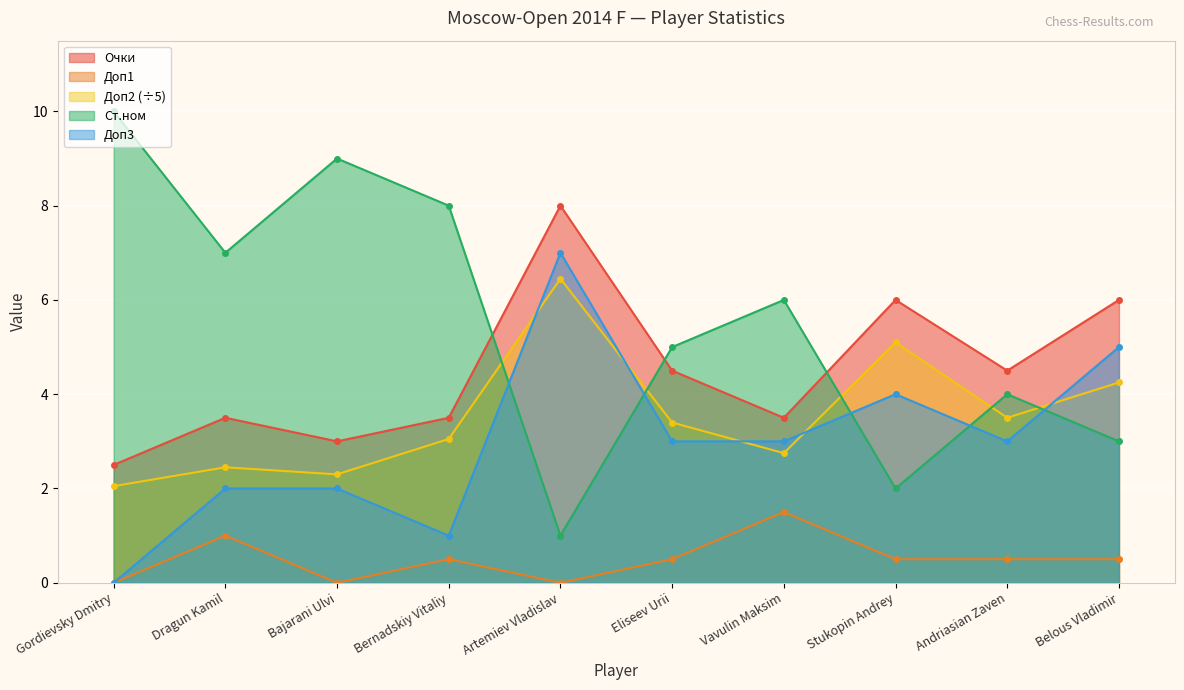

In Ст.ном, how many points are lower than both neighbors (excluding endpoints)?

3